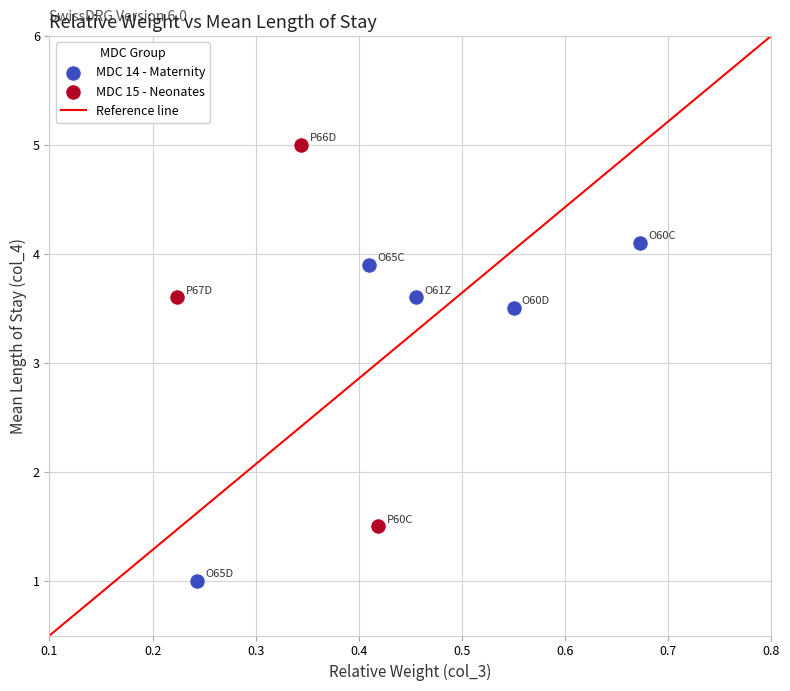

Which series has the widest spread of Y values?

MDC 15 - Neonates